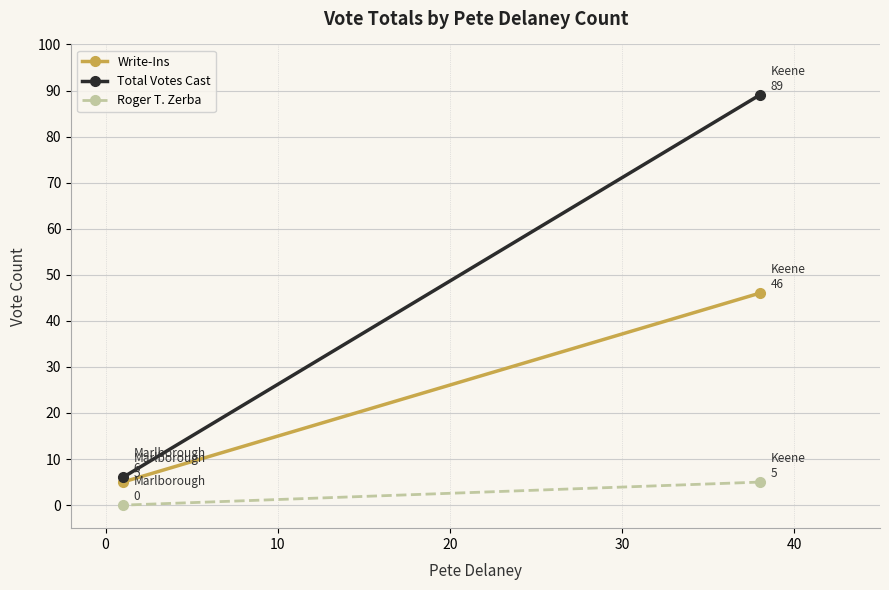

What is the difference between the highest and lowest values at 0?

6